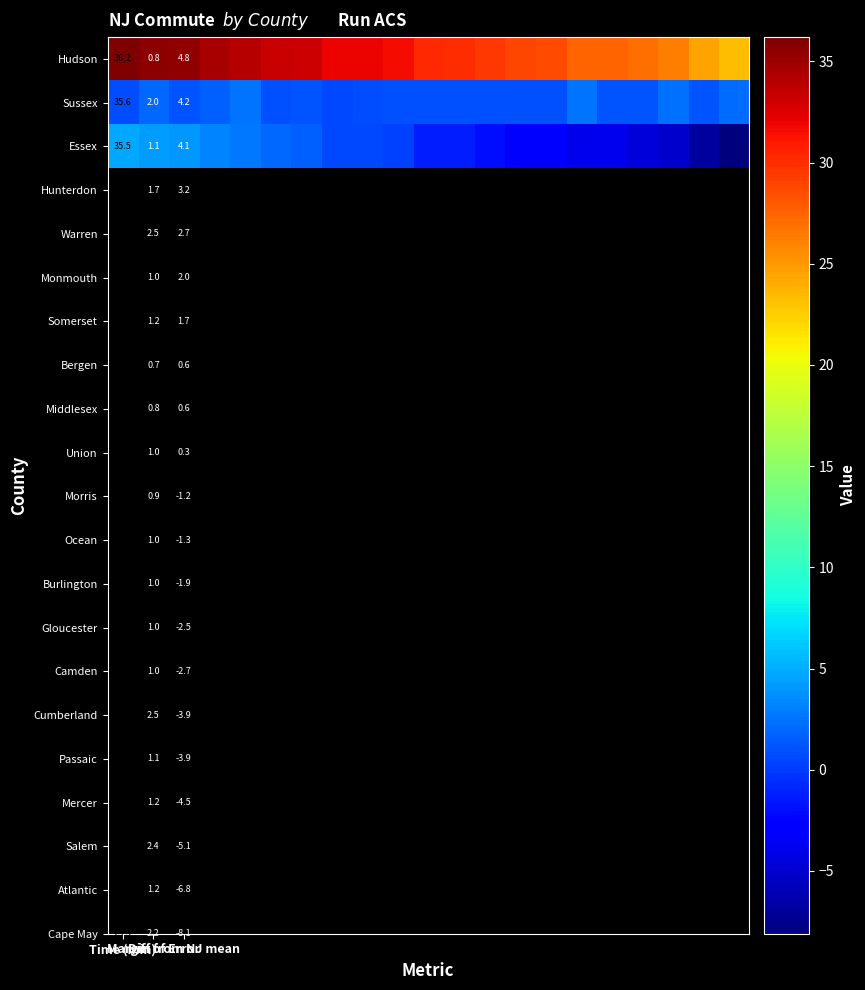

How many values in Essex are below zero?

11